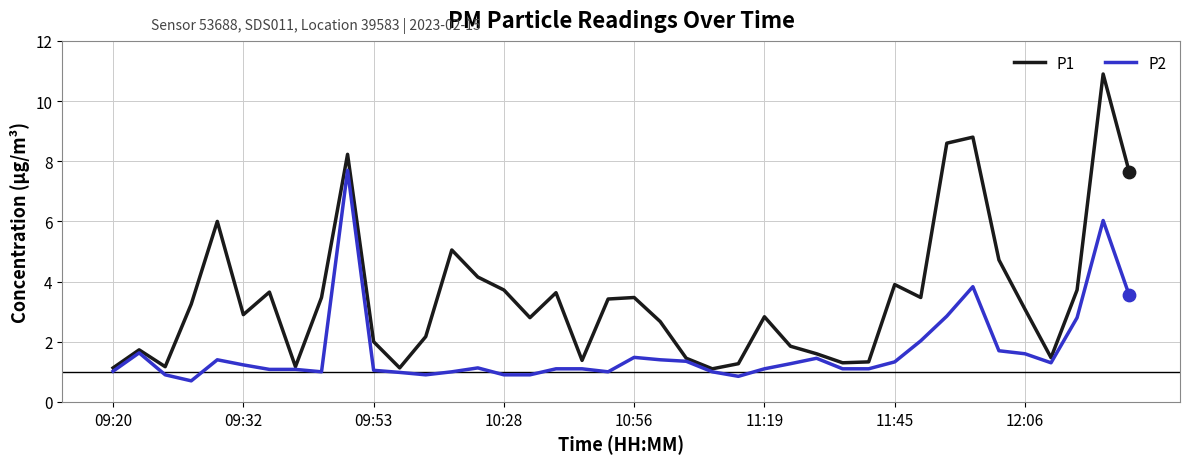

What is the maximum value shown in the chart?

10.9